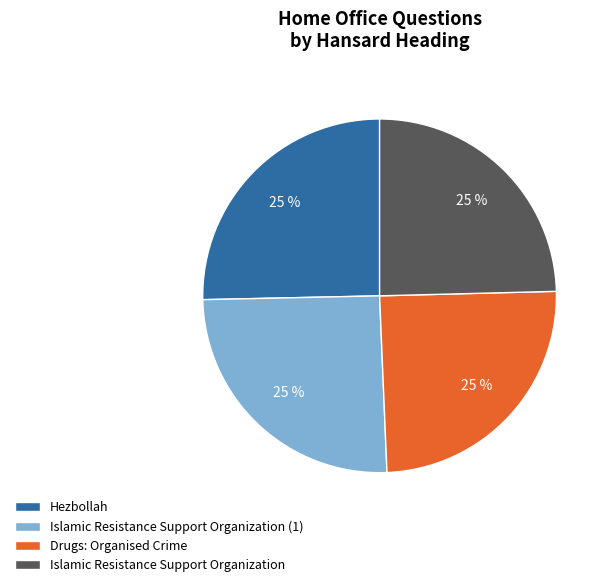

Does Drugs: Organised Crime represent more than half of the total?

No